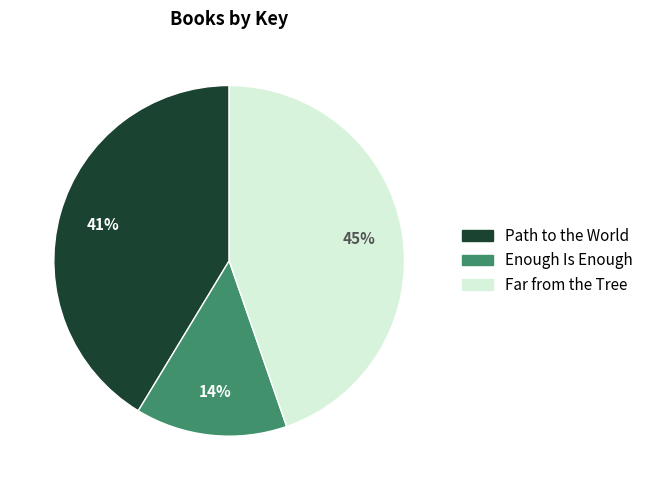

Rank the categories by value from lowest to highest.

Enough Is Enough, Path to the World, Far from the Tree